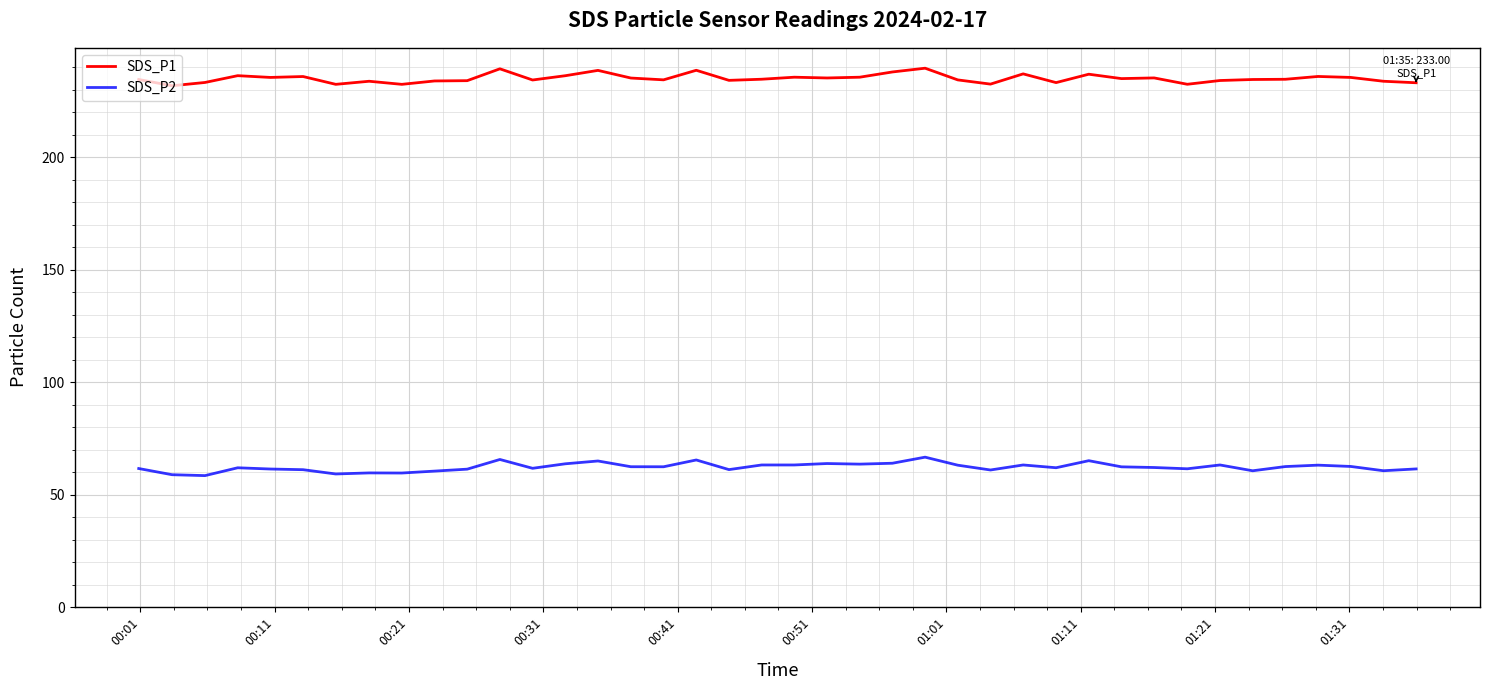

At how many categories does at least one series exceed 116?

40